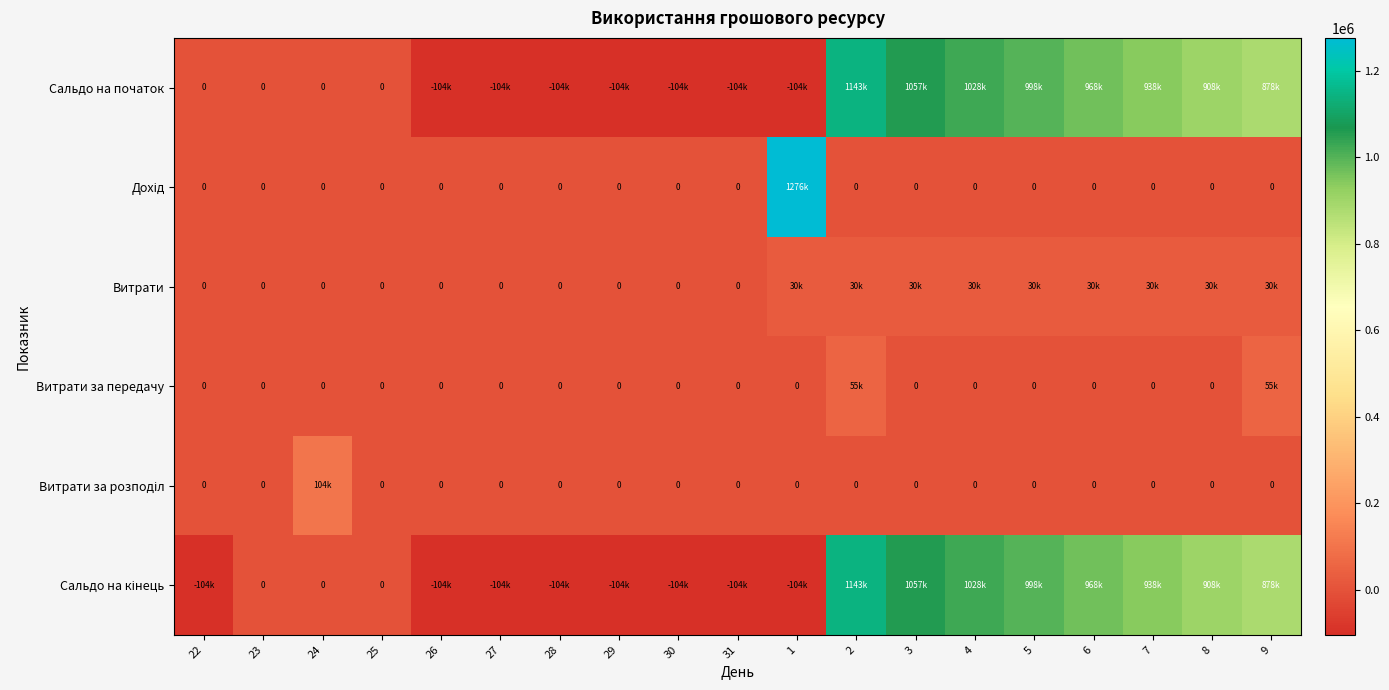

Which series has the widest spread of values?

Дохід